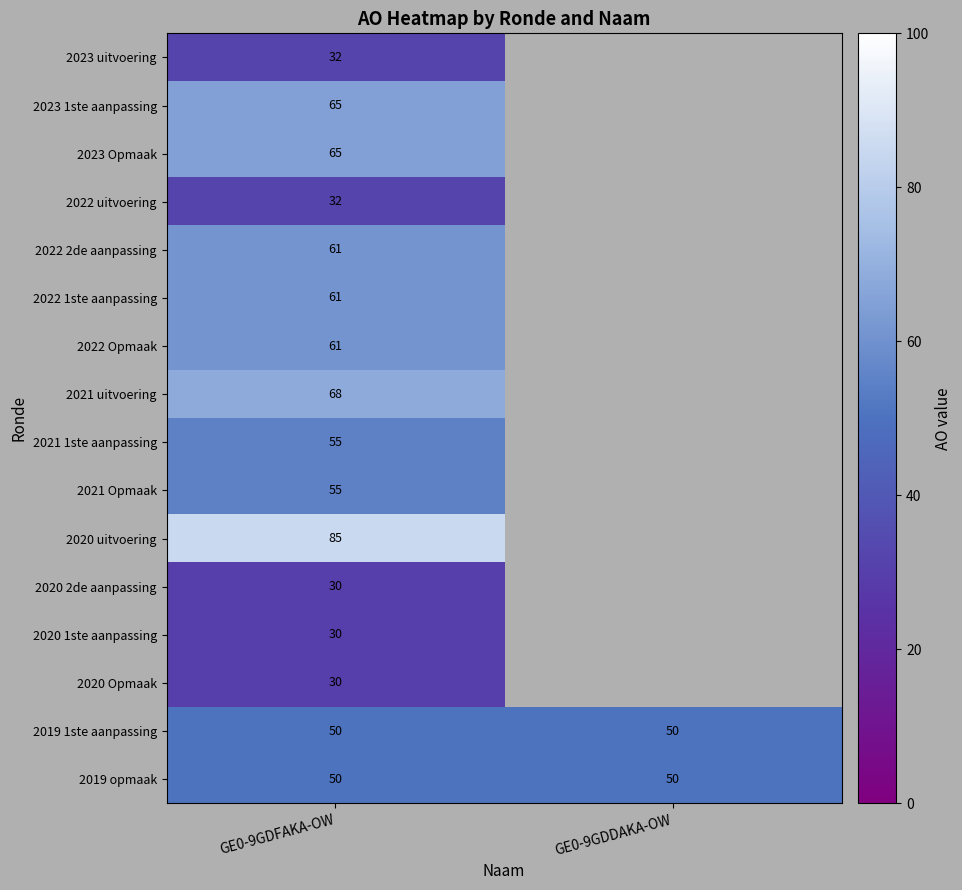

What is the spread (max minus min) of values at GE0-9GDFAKA-OW?

55